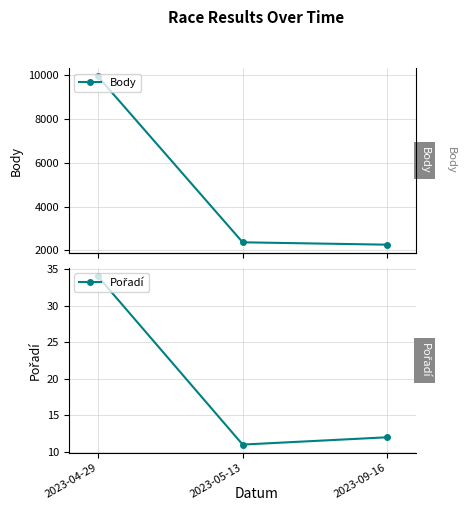

Reading left to right, list all the values displayed in this chart.

Body: 9951	2369	2260
Pořadí: 34	11	12